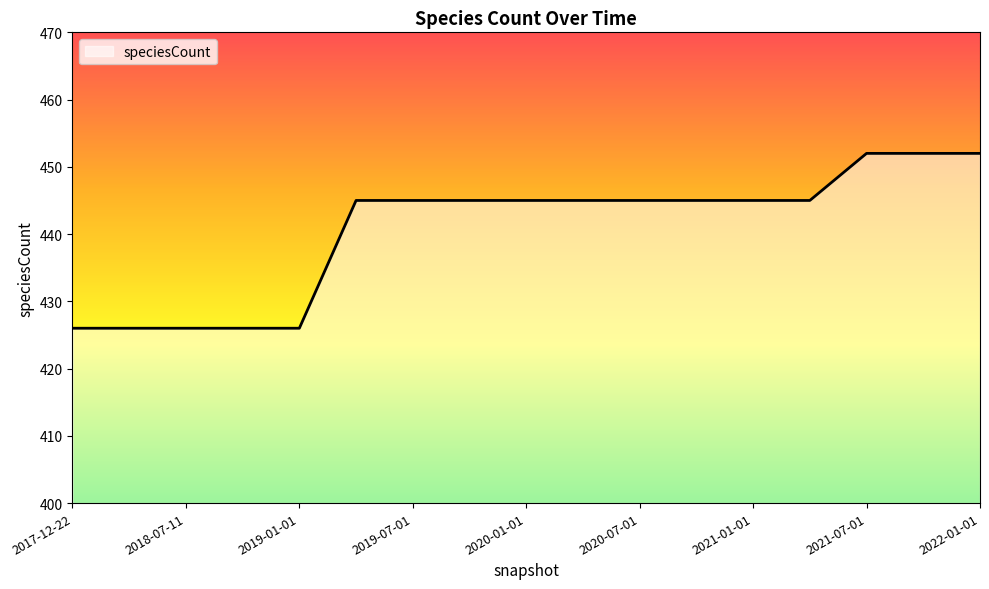

What is the difference between the maximum and minimum values?

26